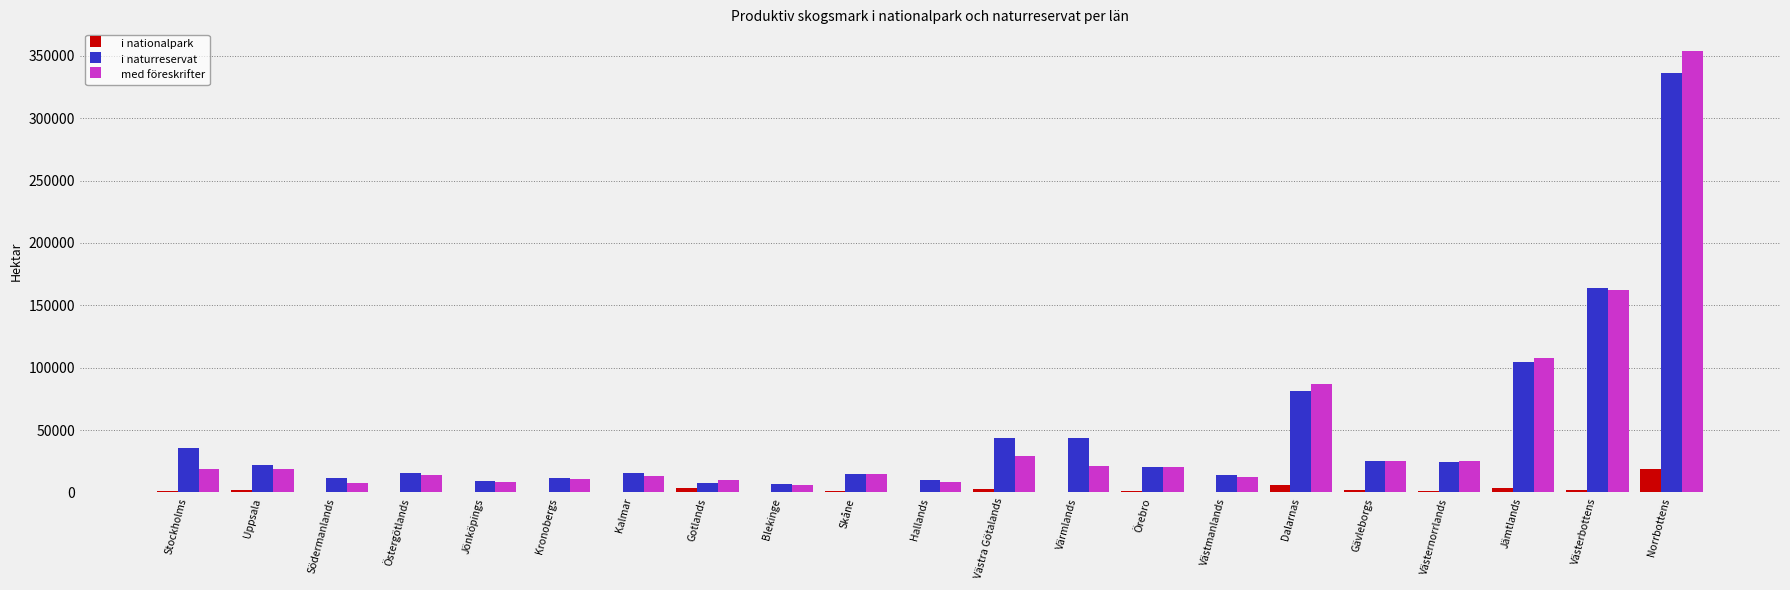

Which series changed the most between Västra Götalands and Västerbottens?

med föreskrifter